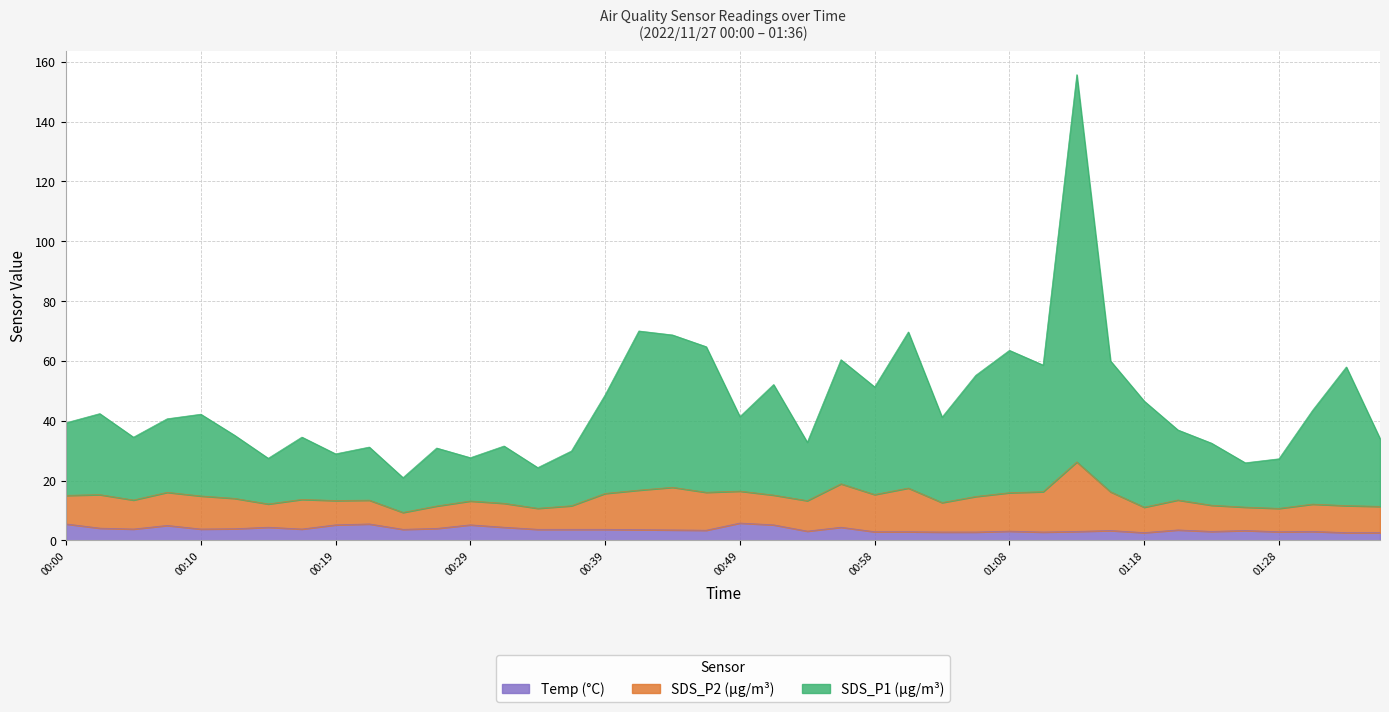

True or false: Temp has a value of 3.8 at 00:17.

True